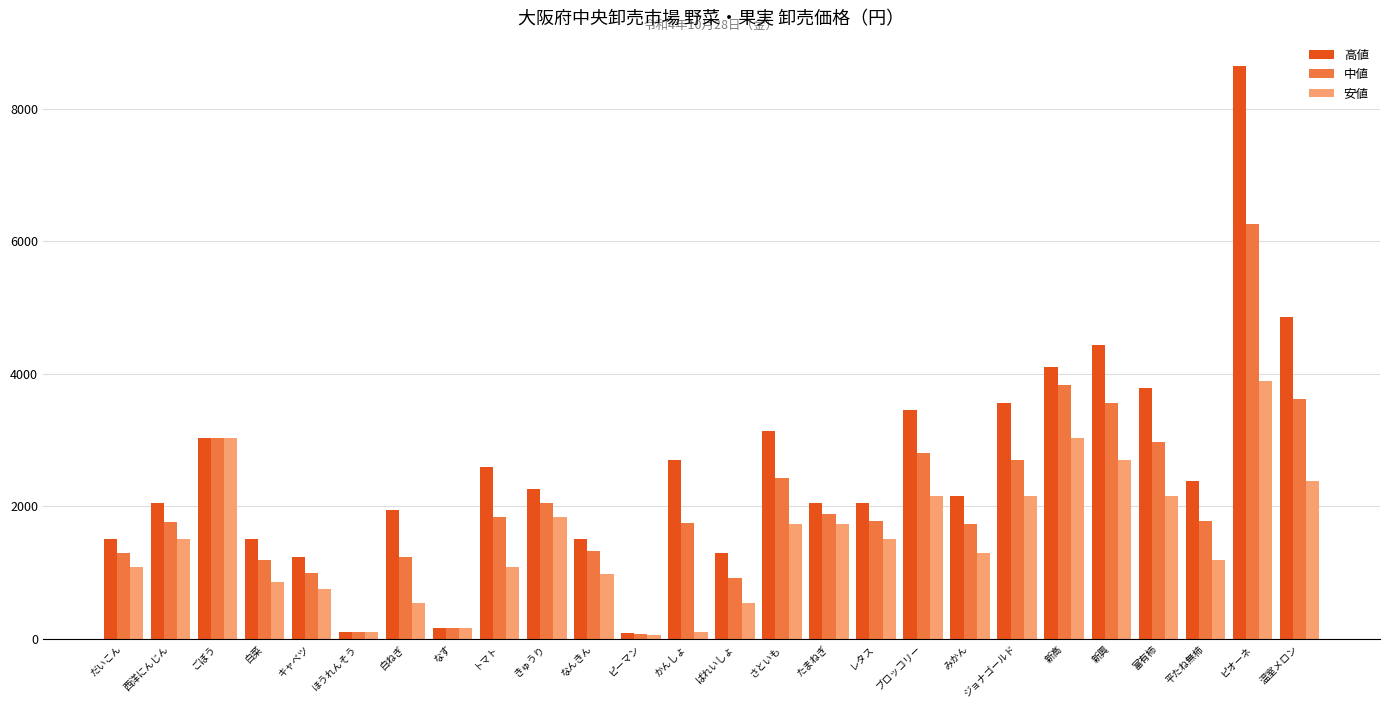

At which label does 中値 first exceed 1782?

ごぼう